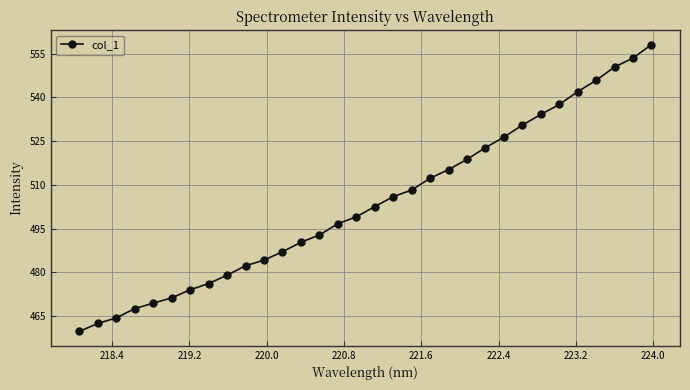

What is the greatest value displayed?

558.1